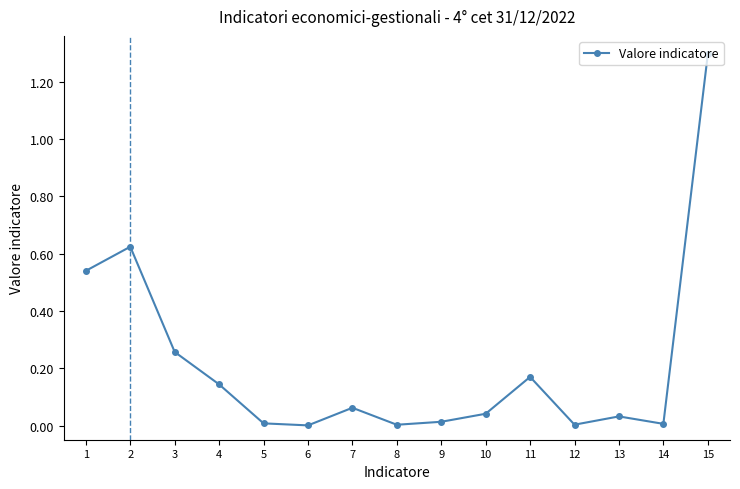

True or false: the data shows 0.0 at 8.

True